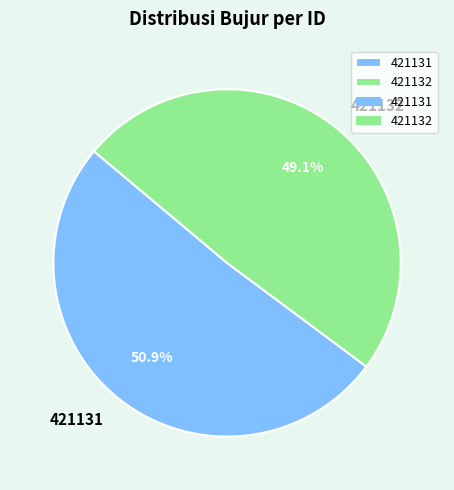

To the nearest percent, what is the average slice percentage?

50%